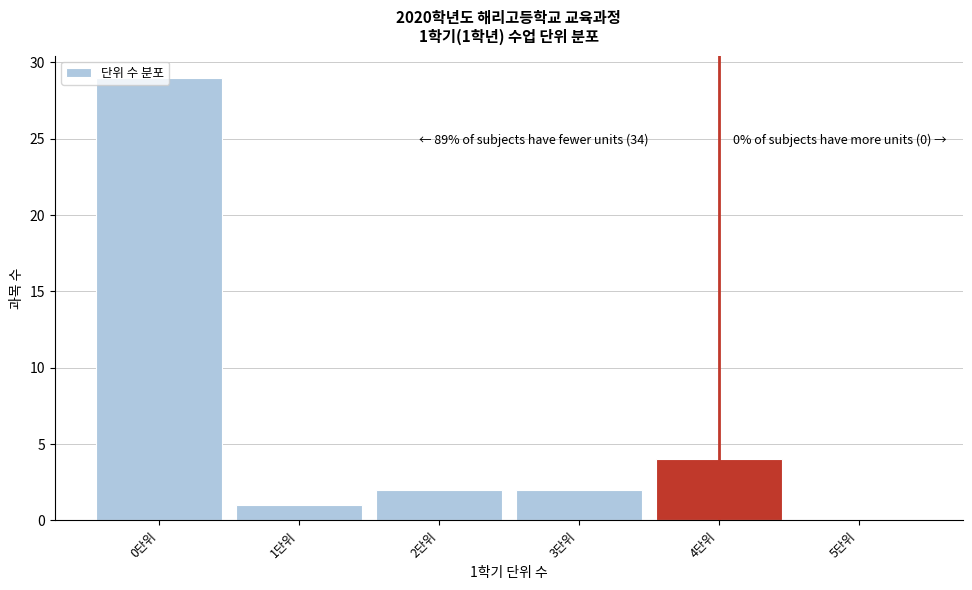

Over which range of the x-axis is the bar tallest?

-0.5 to 0.5